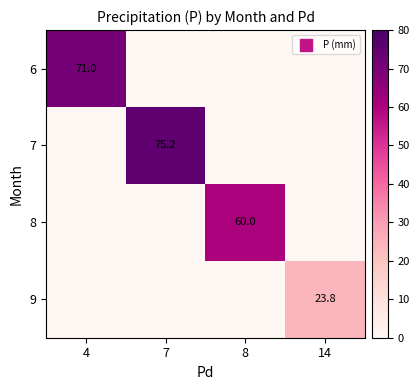

The value of 8 at 8 is 83.8. True or false?

False